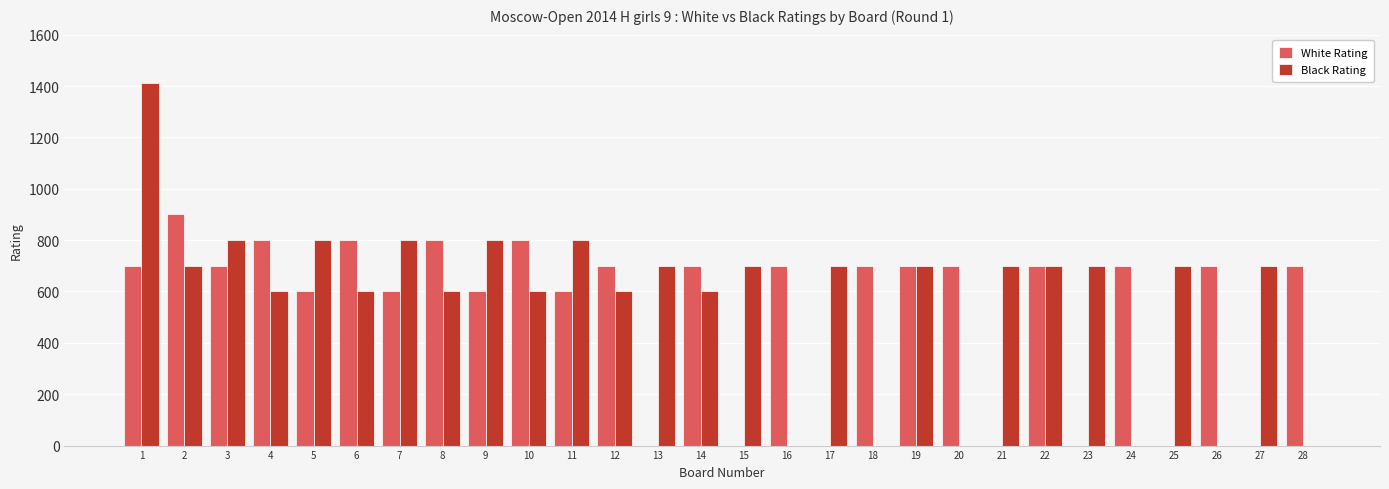

How many categories are shown in the chart?

28